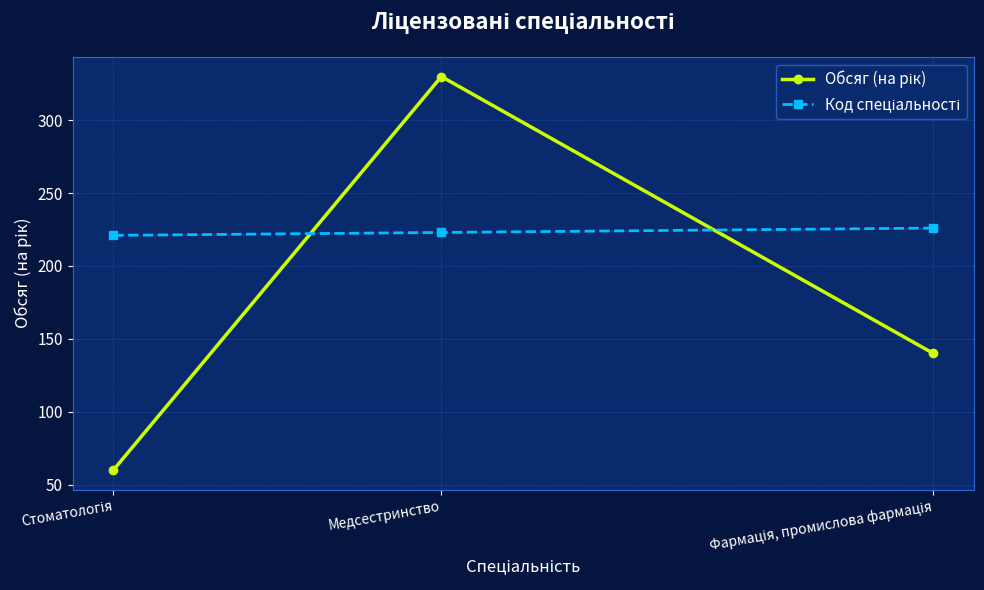

What is the greatest value displayed?

330